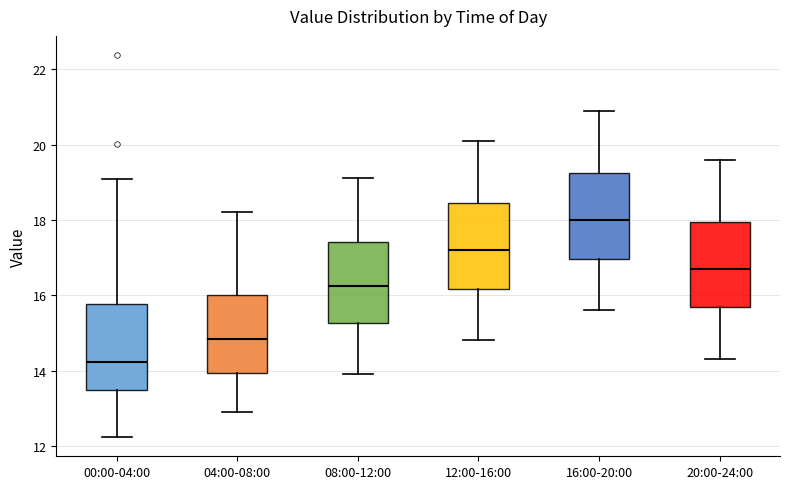

Which box has the highest median line?

16:00-20:00